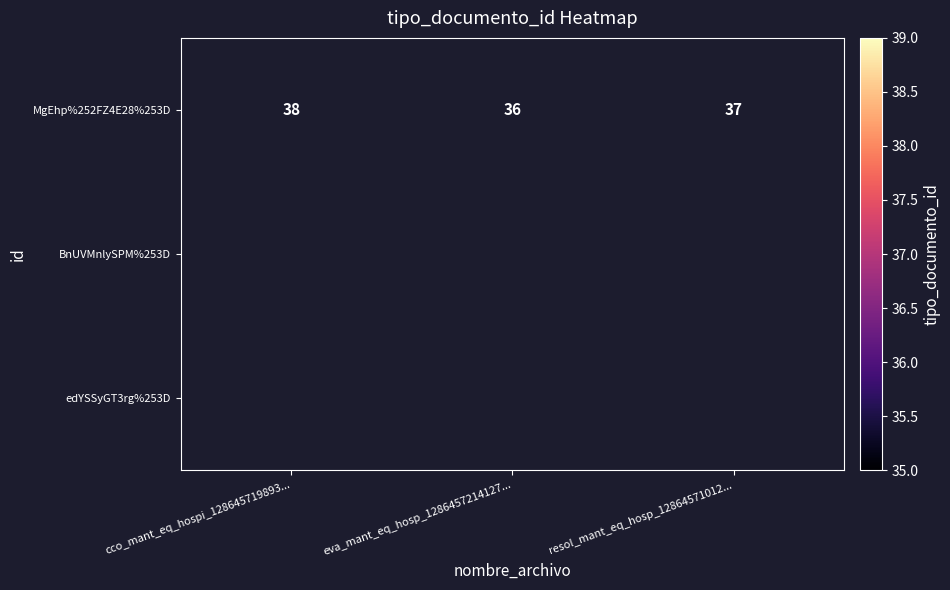

What is the sum of all MgEhp%252FZ4E28%253D values?

111